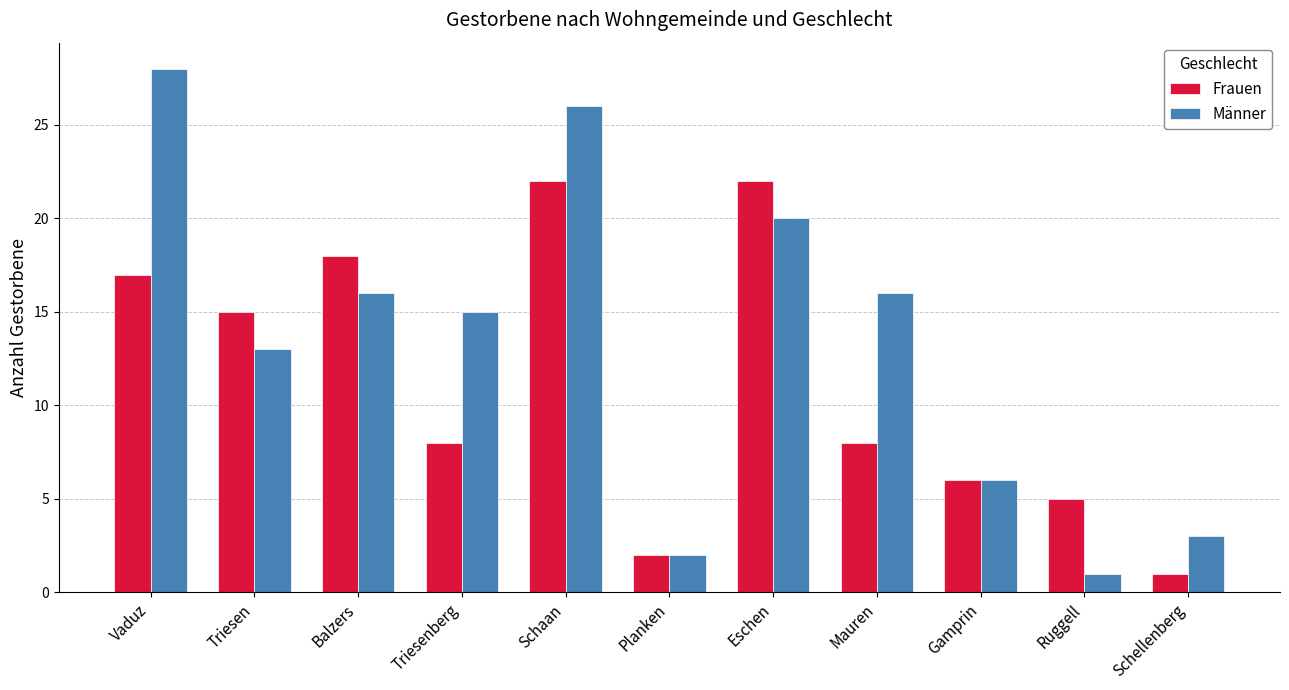

At how many categories does at least one series exceed 19?

3